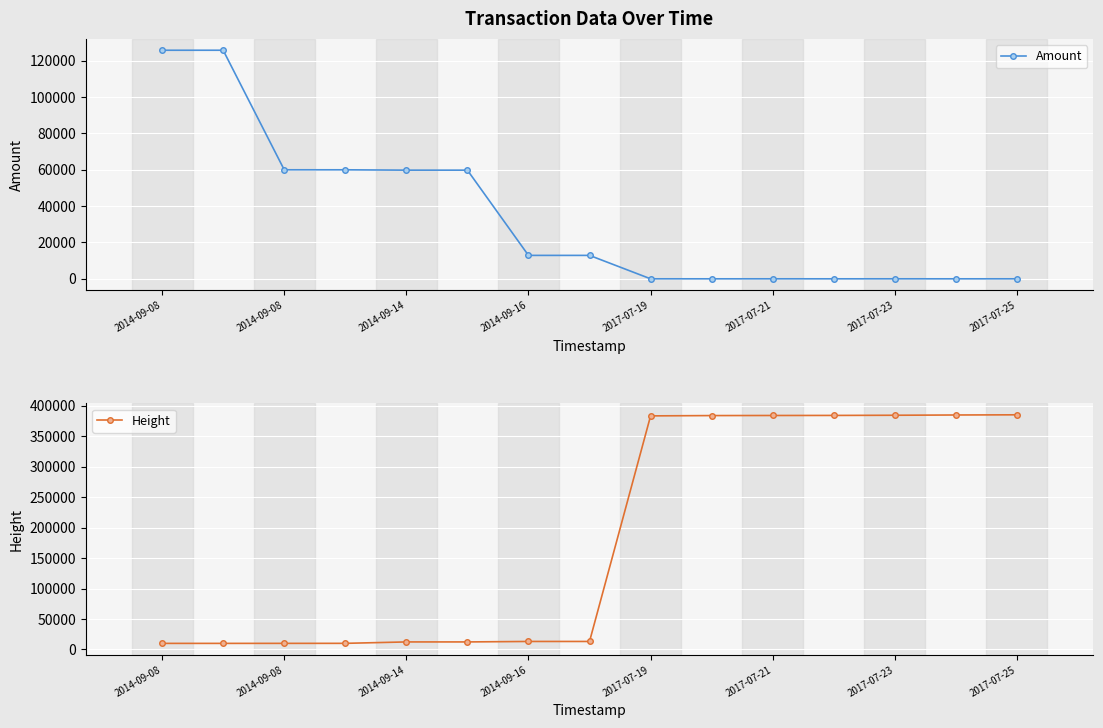

What is the label of the 6th point from the left?

2017-07-21